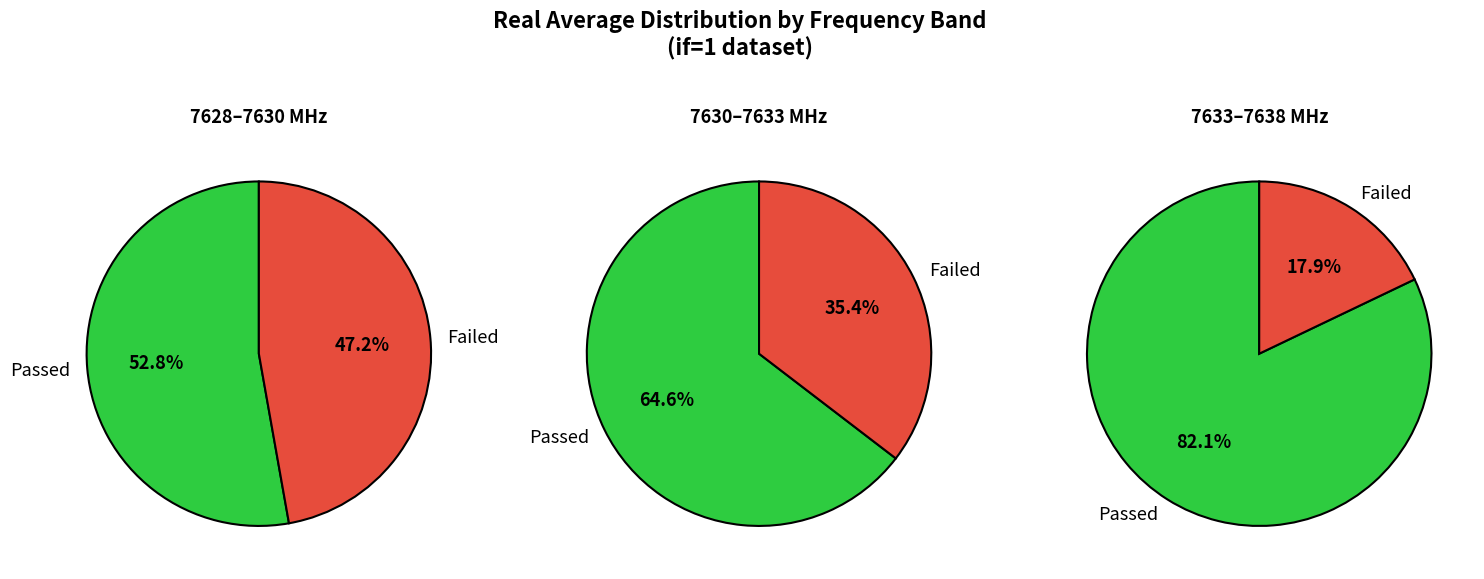

Is it true that 4 is 17% of the pie?

True